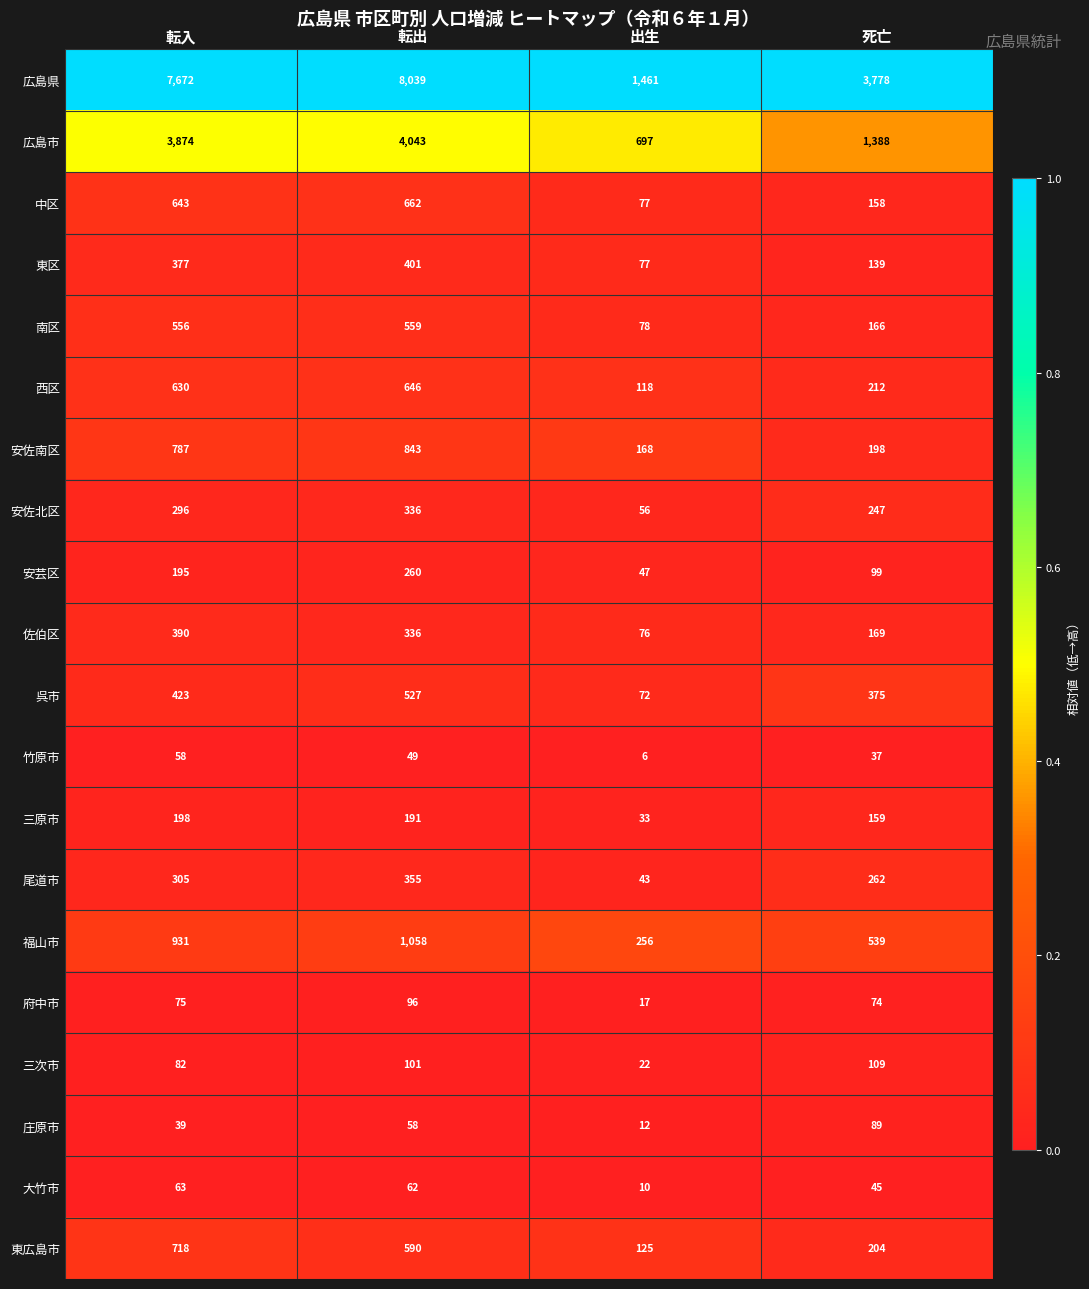

The 南区 series shows 32 at 出生. True or false?

False